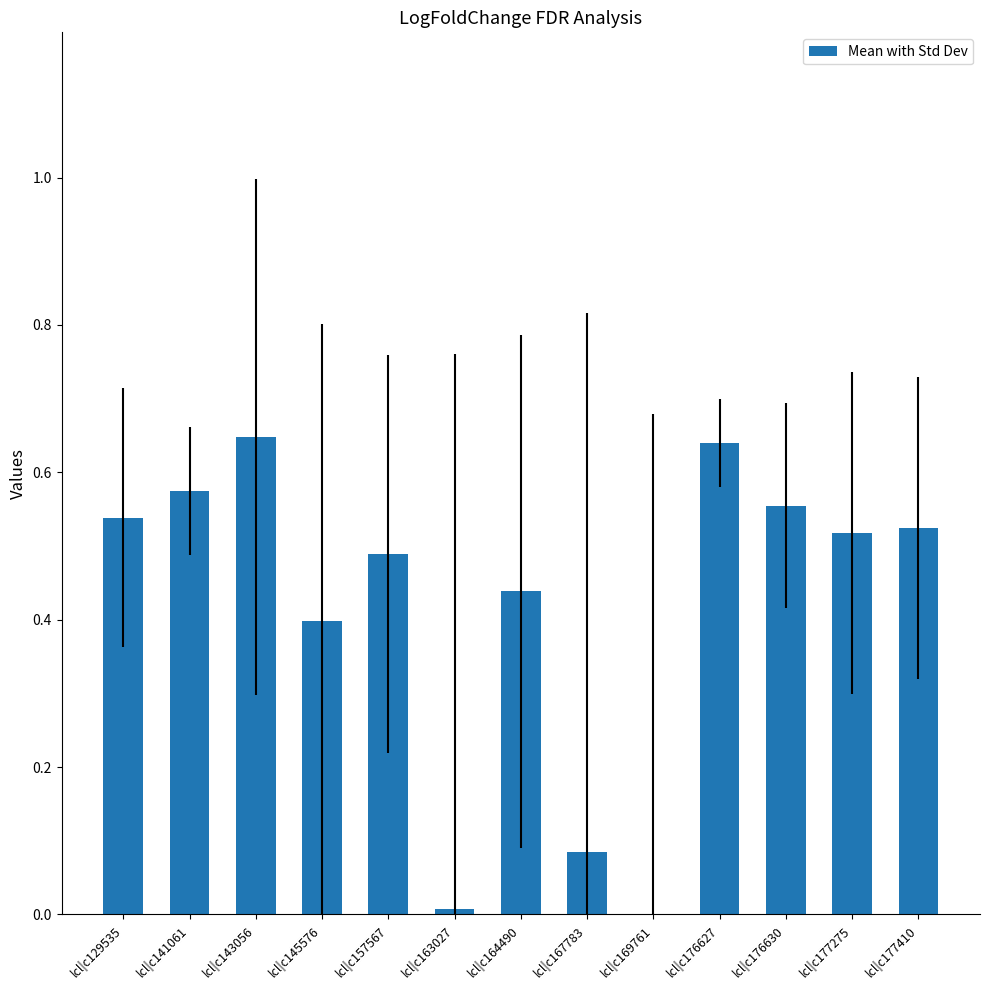

The chart shows a value of 0.5 at lcl|c129535. True or false?

True